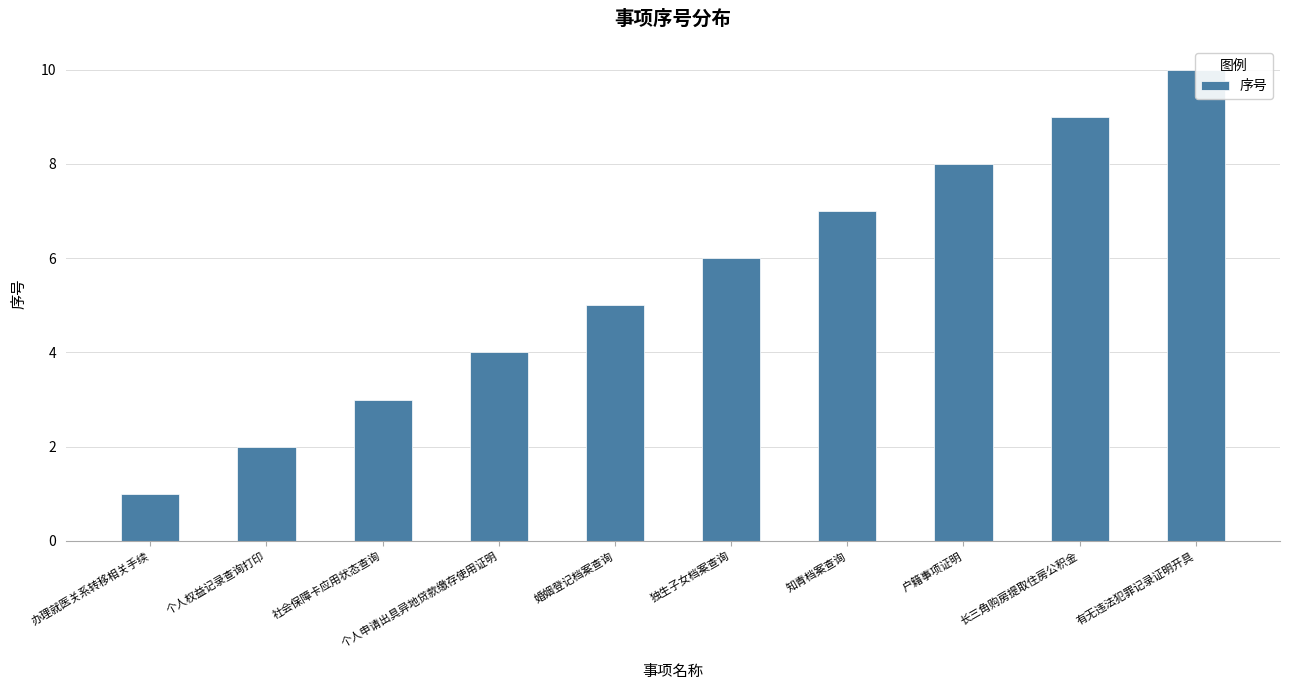

What is the difference between the second highest and minimum values?

8